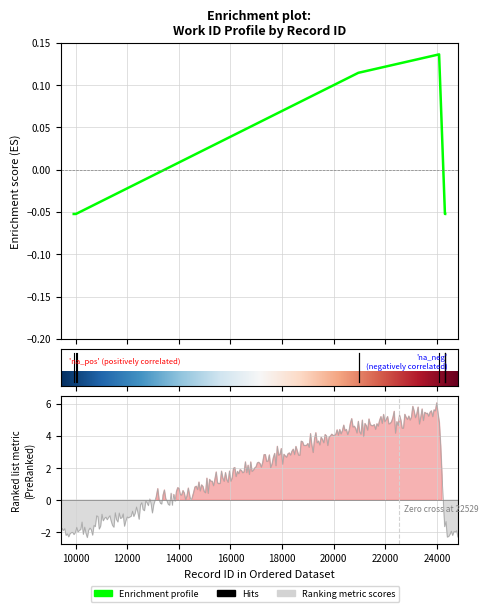

Where is the first local maximum?

24087